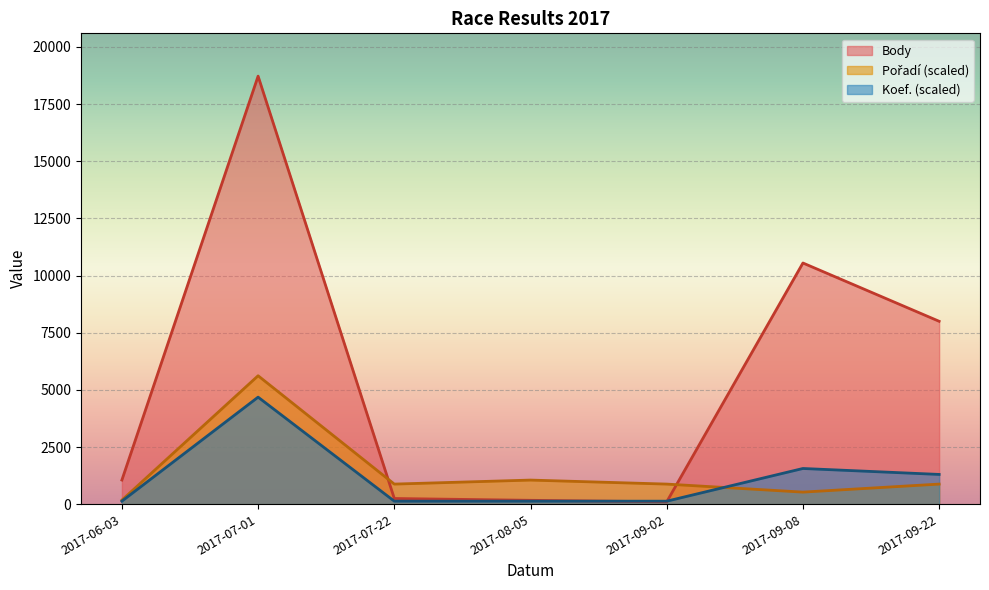

The Pořadí series shows 526.6 at 2017-09-08. True or false?

True